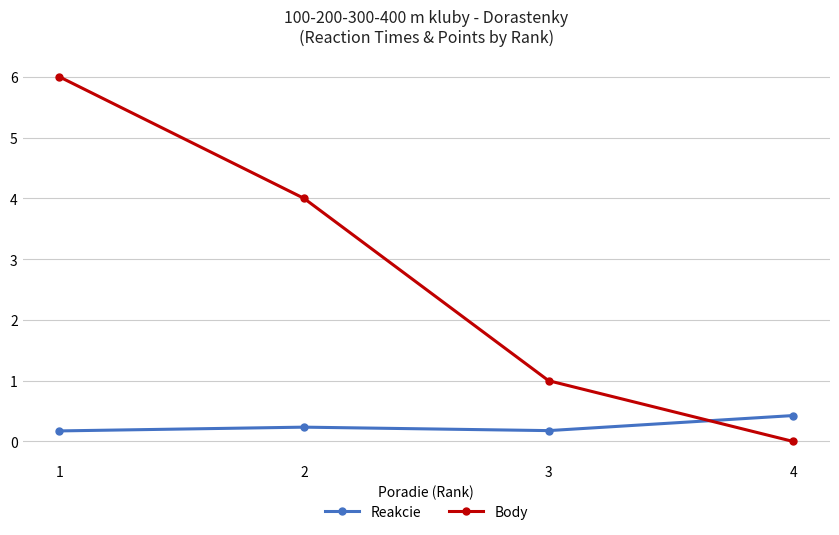

True or false: Reakcie and Body cross at least once.

True